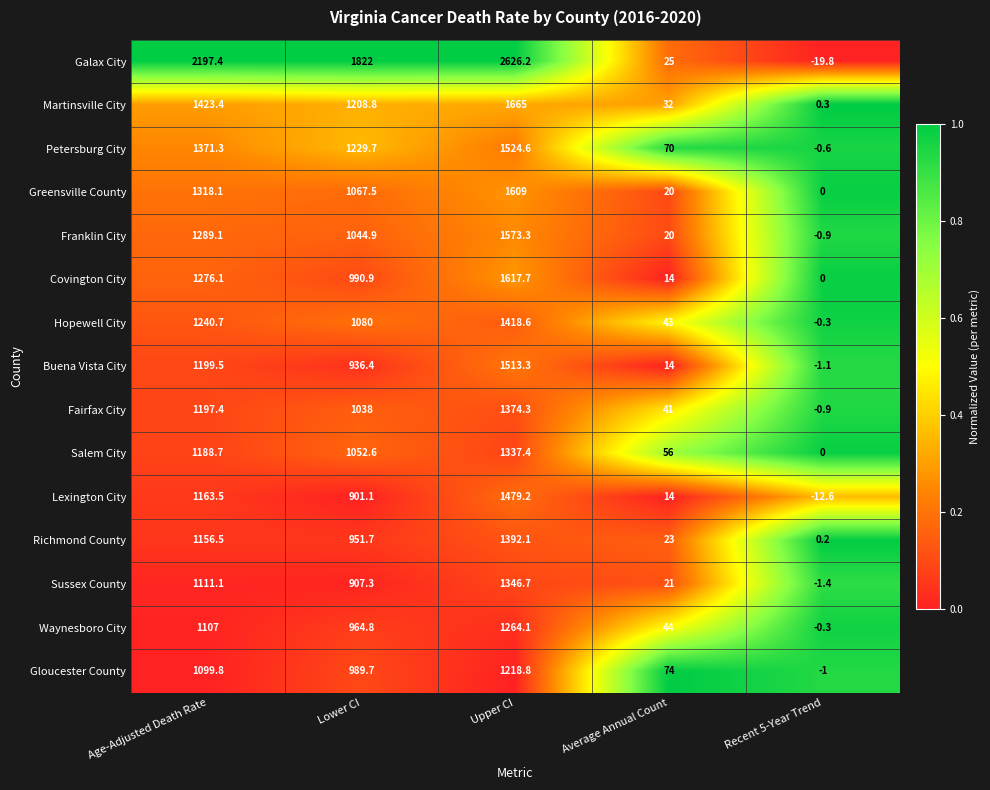

List the series in order of their peak value, highest first.

Galax City, Martinsville City, Covington City, Greensville County, Franklin City, Petersburg City, Buena Vista City, Lexington City, Hopewell City, Richmond County, Fairfax City, Sussex County, Salem City, Waynesboro City, Gloucester County